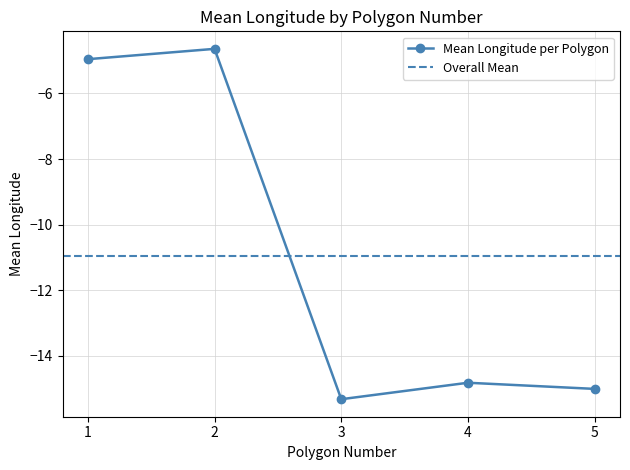

How many interior local valleys does the Mean Longitude per Polygon series have?

1